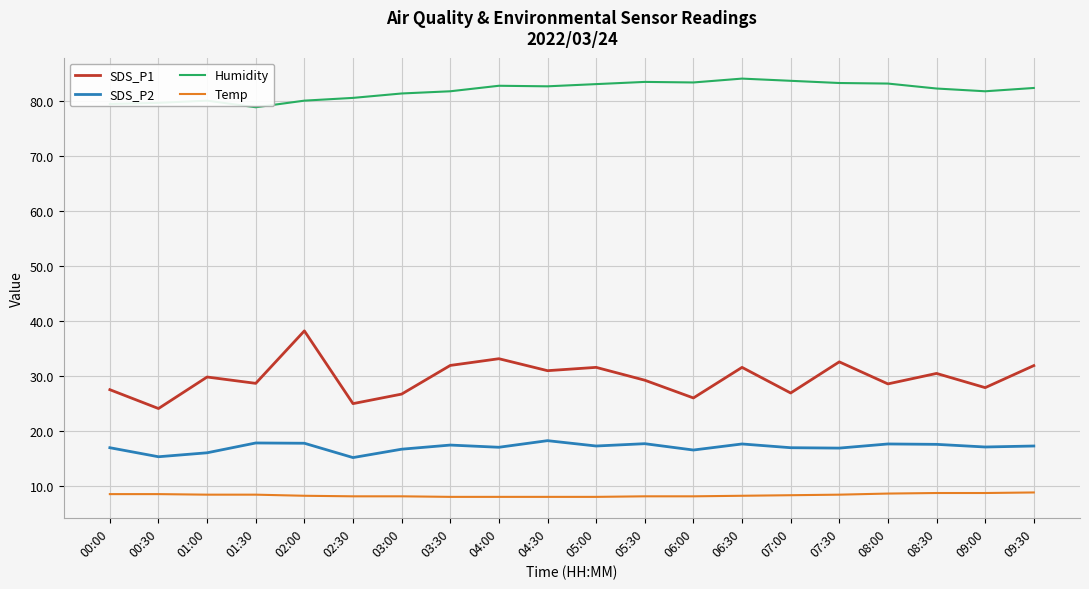

The SDS_P1 series shows 52.1 at 02:00. True or false?

False